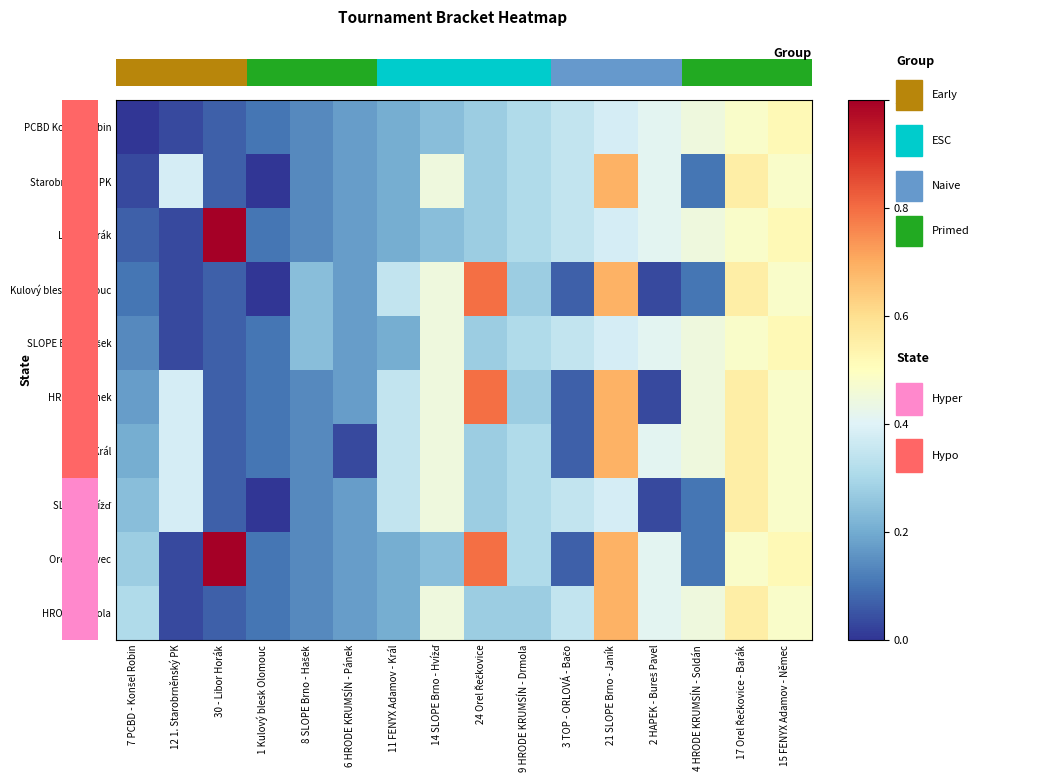

Is it true that SLOPE Hvížď equals 0.1 at 4 HRODE KRUMSÍN - Soldán?

True